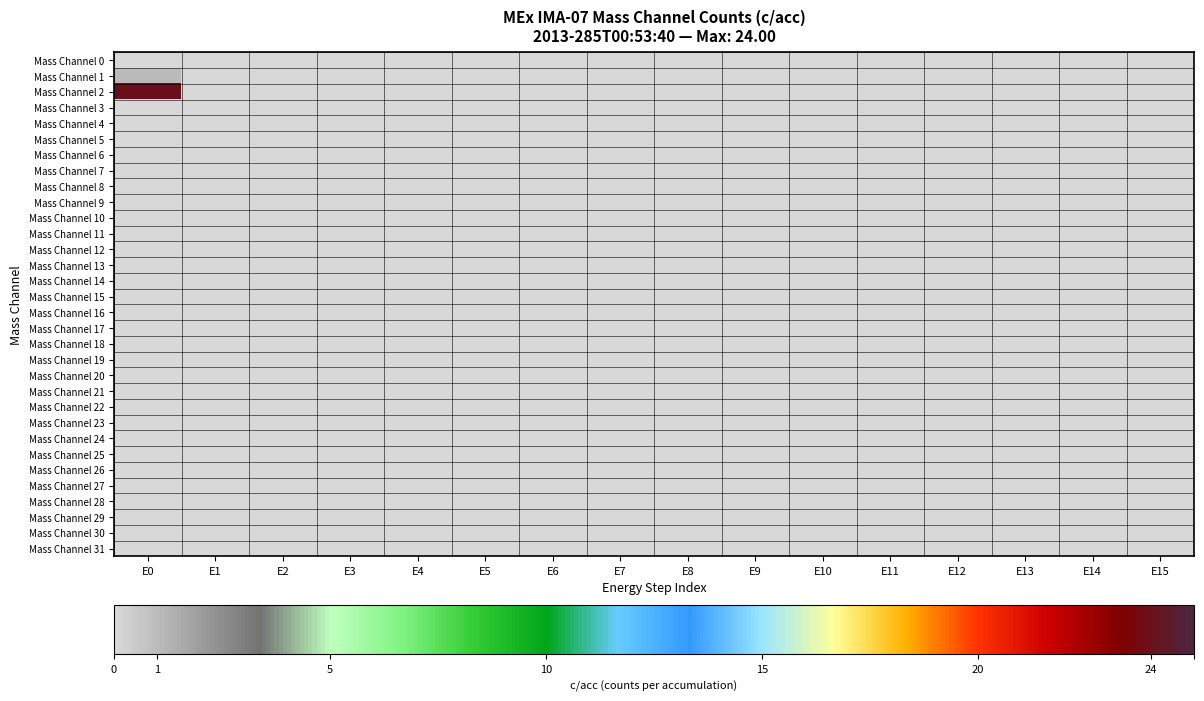

Which series has the largest total across all categories?

Mass Channel 2